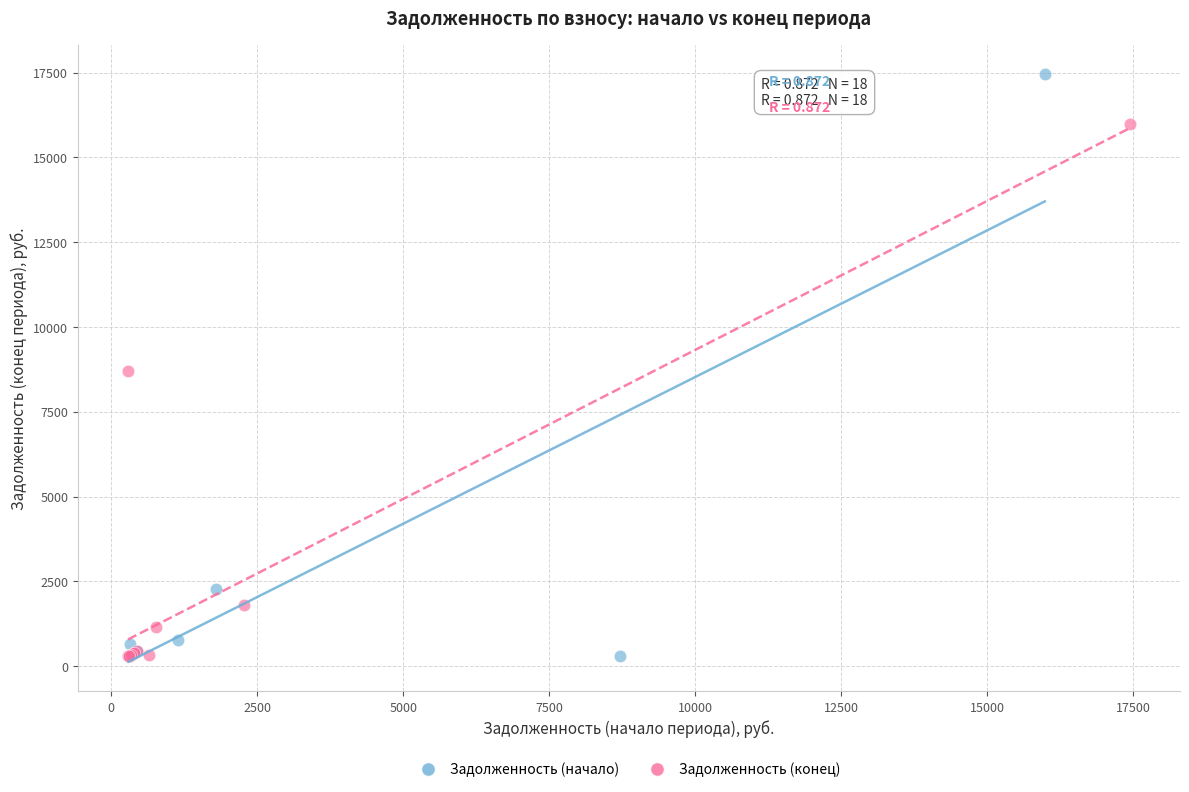

What are all the series names shown in the legend?

Задолженность (начало), Задолженность (конец)